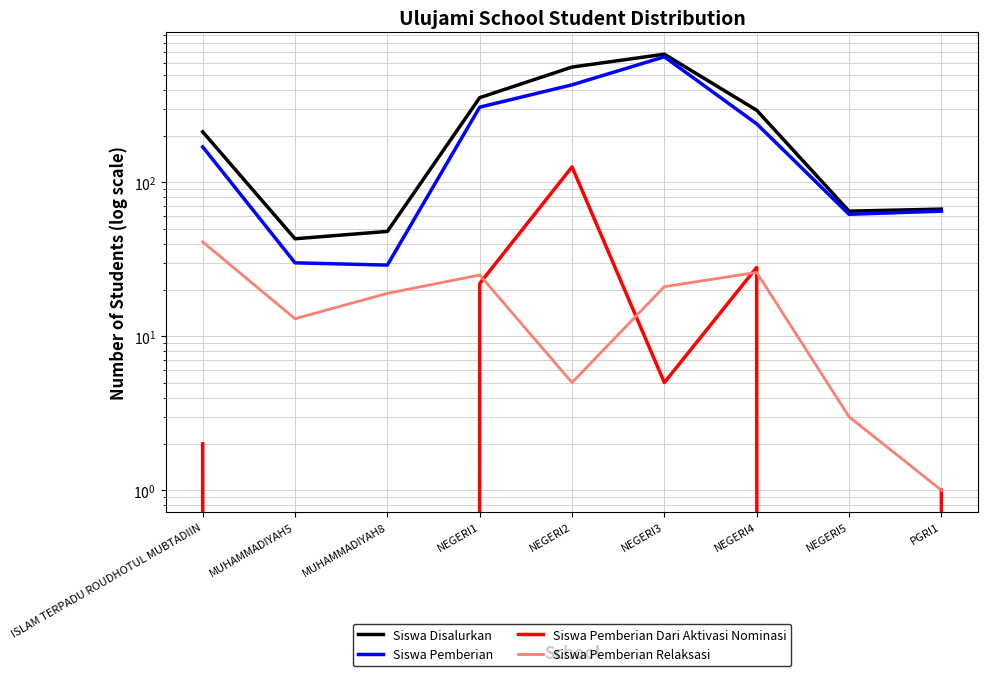

What is the difference between the highest and lowest values at NEGERI2?

556